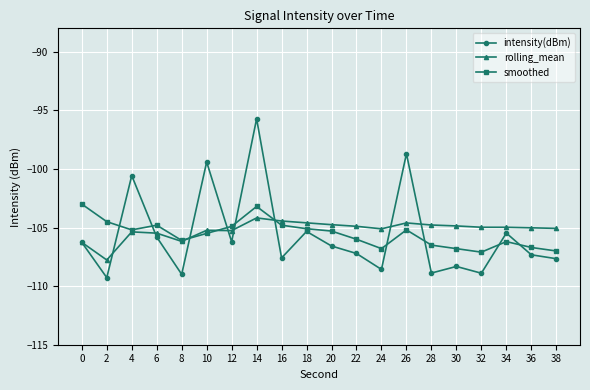

What is the sum of the smoothed values at 0 and 16?

-207.8